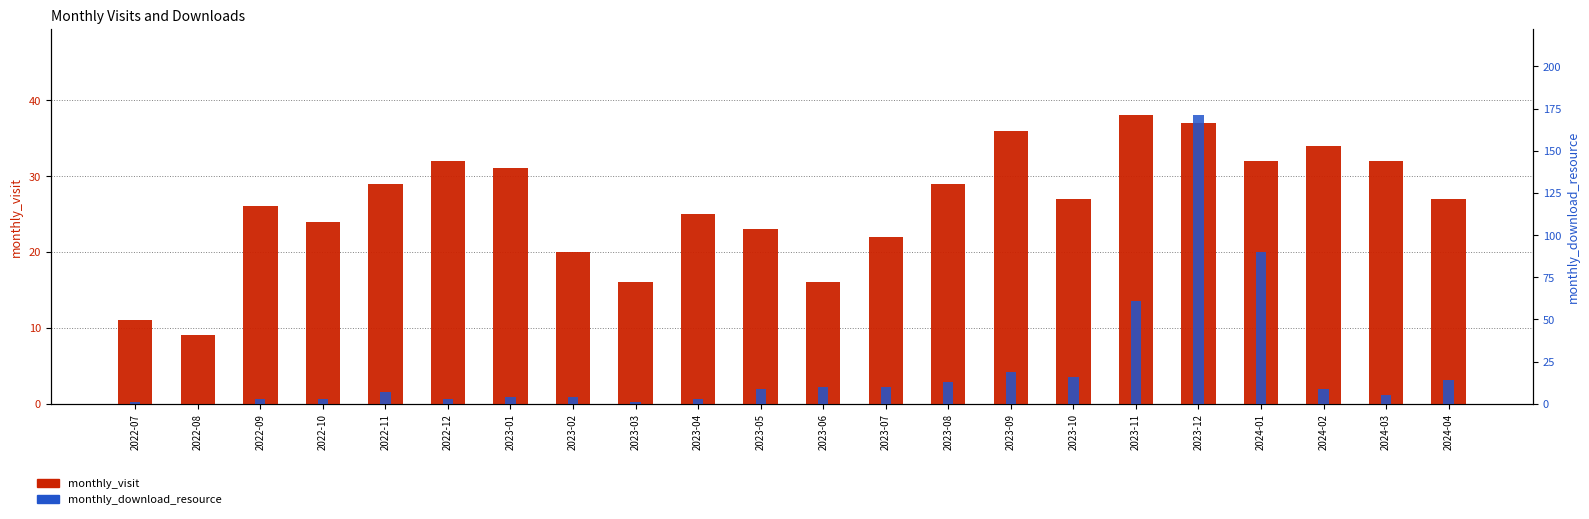

What is the maximum value for monthly_download_resource?

171